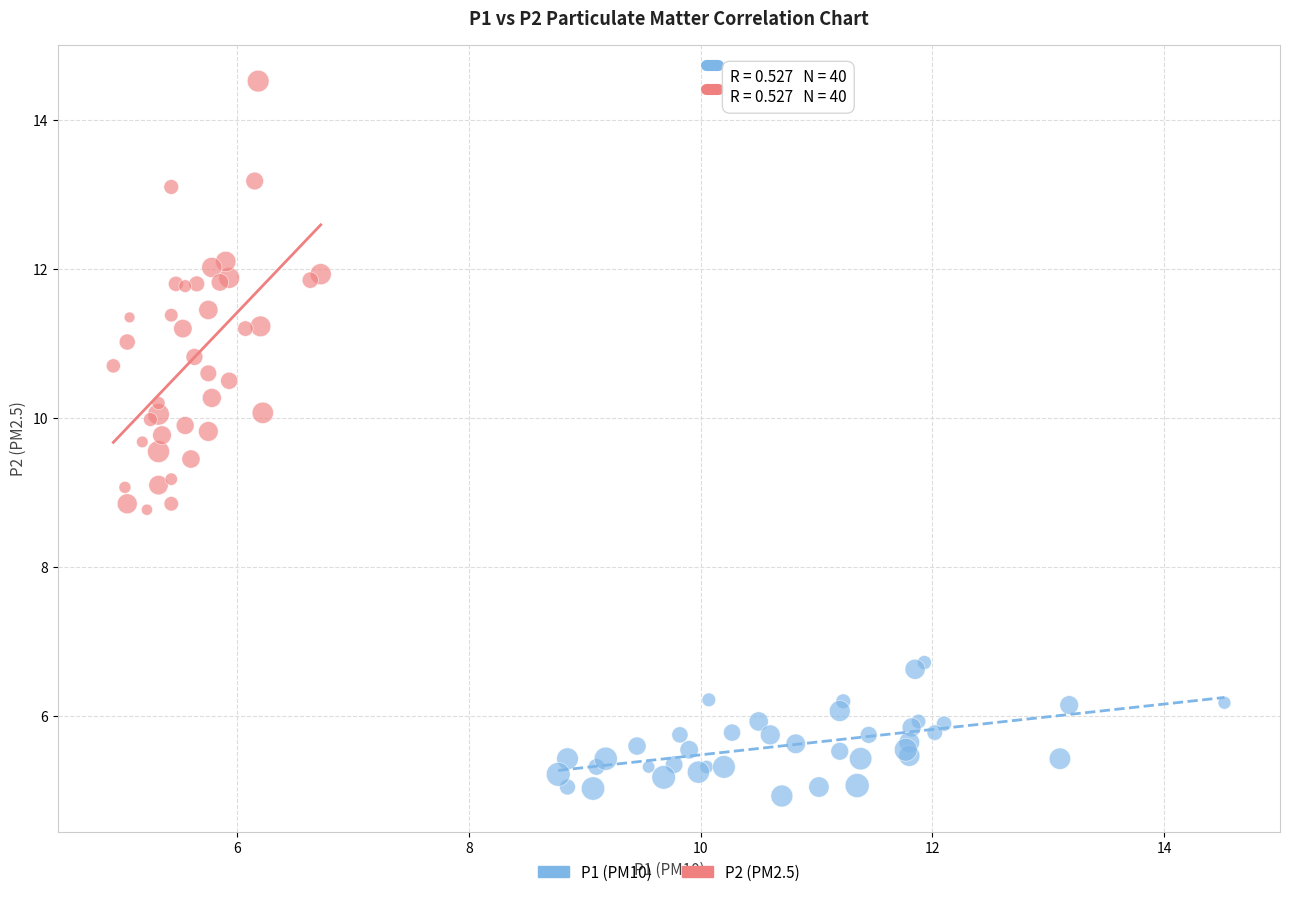

What are all the series names shown in the legend?

P1 (PM10), P2 (PM2.5)